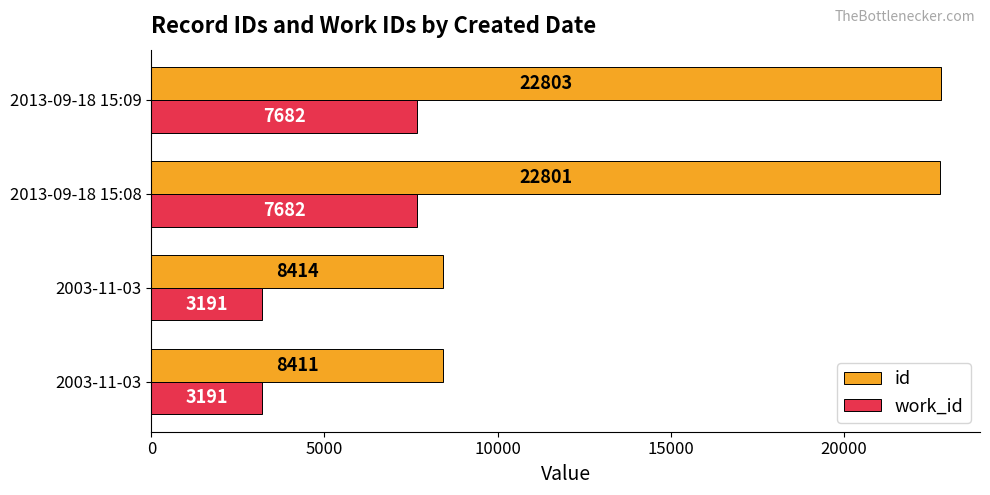

What are all the series names shown in the legend?

id, work_id